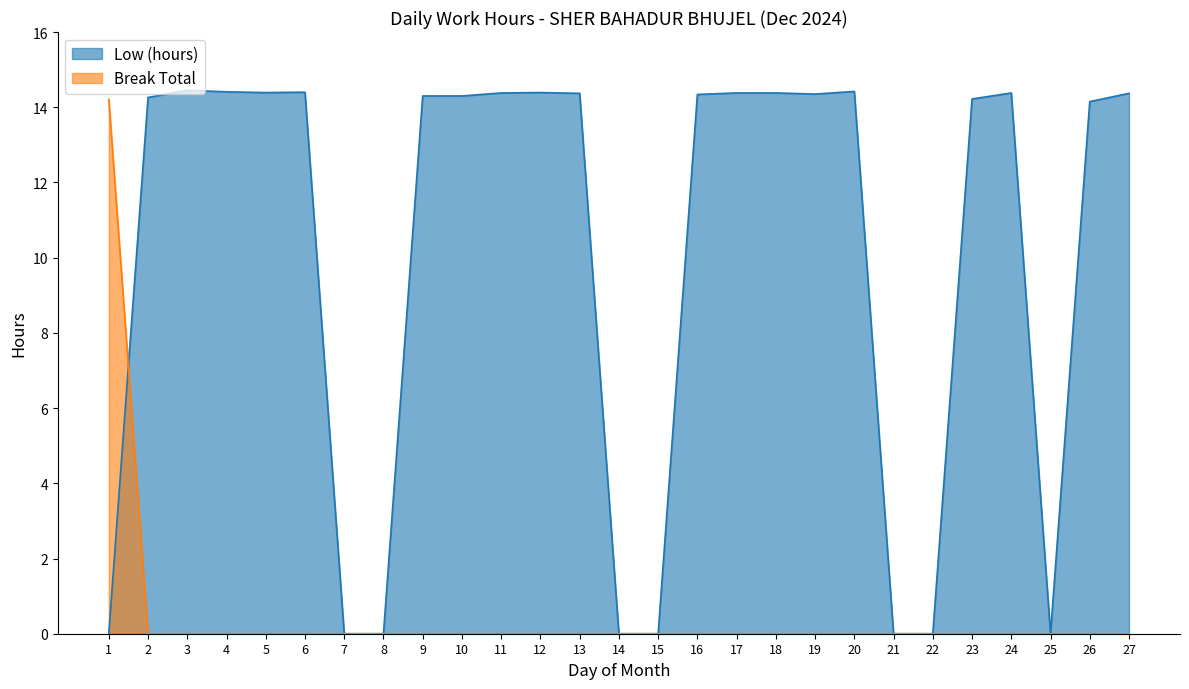

What is the total value across all series at 26?

14.2